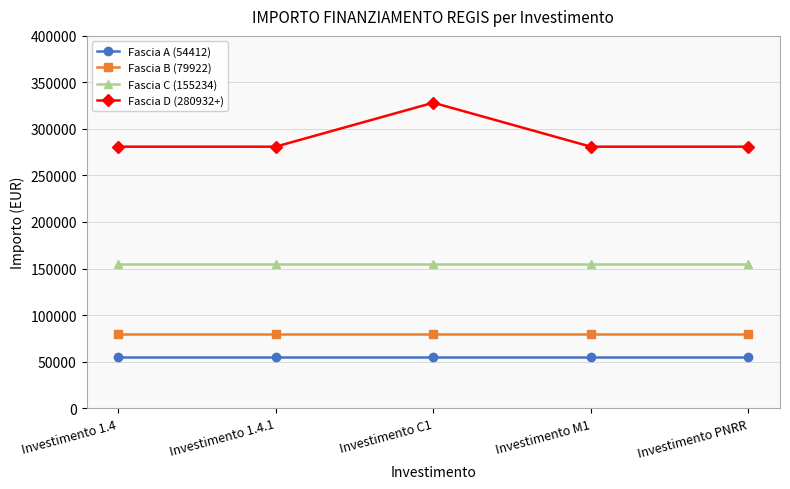

In Fascia D (280932+), how many points are higher than both neighbors (excluding endpoints)?

1